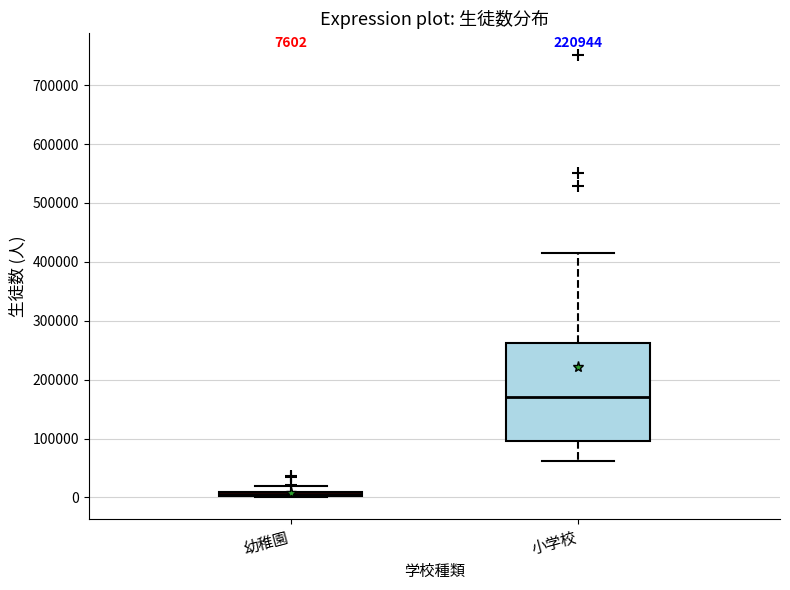

Which box's median line is the highest?

小学校